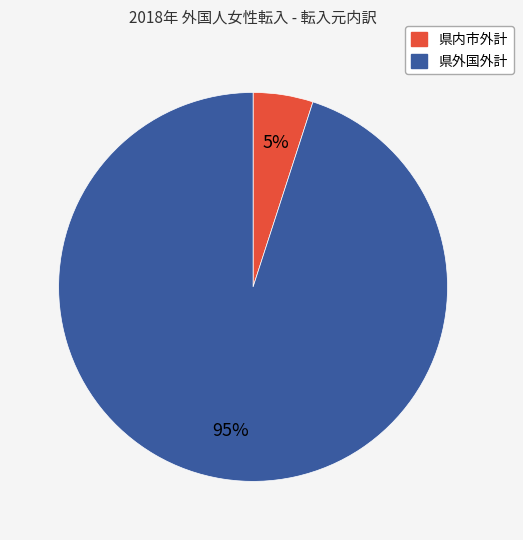

Is 県内市外計 the majority of the pie?

No